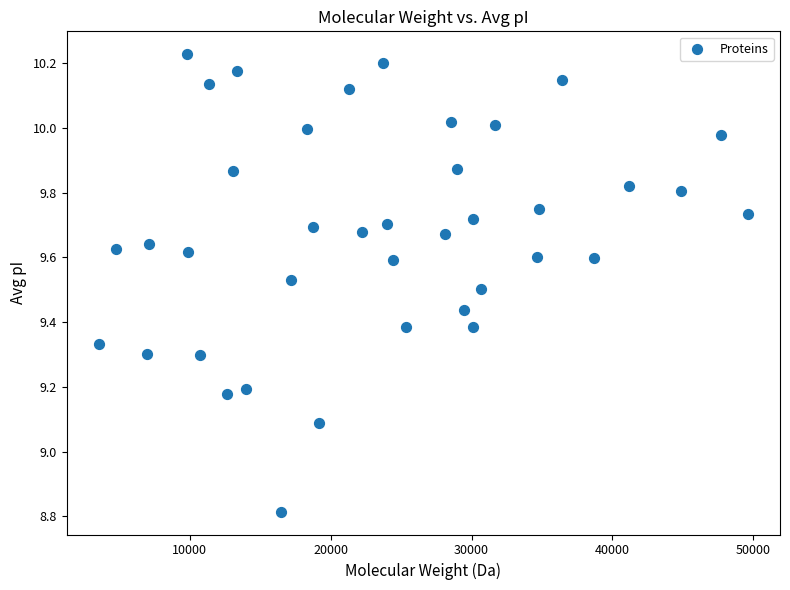

What Y value in the scatter plot is closest to 9?

9.1